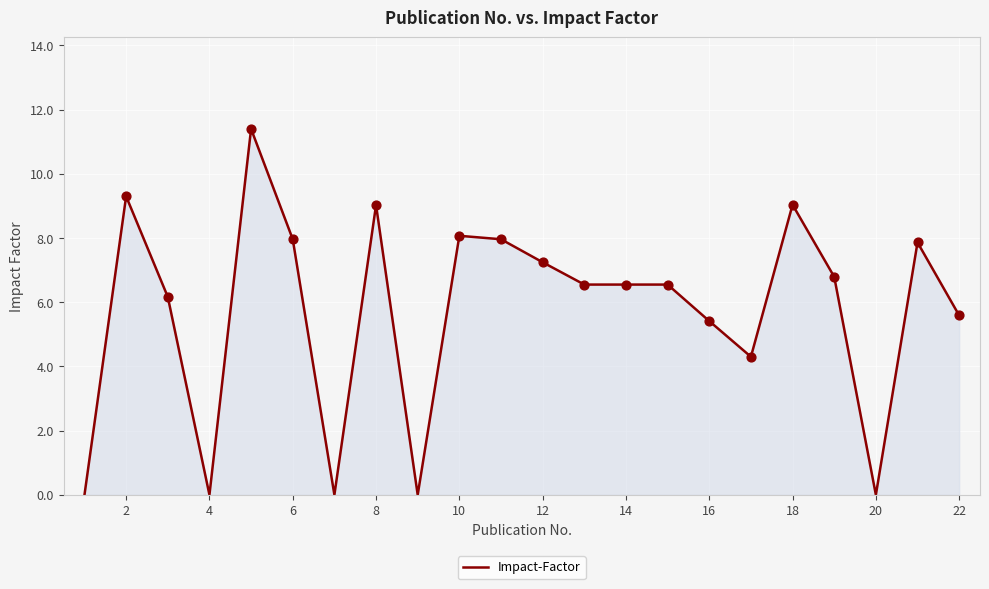

What is the greatest value displayed?

11.4